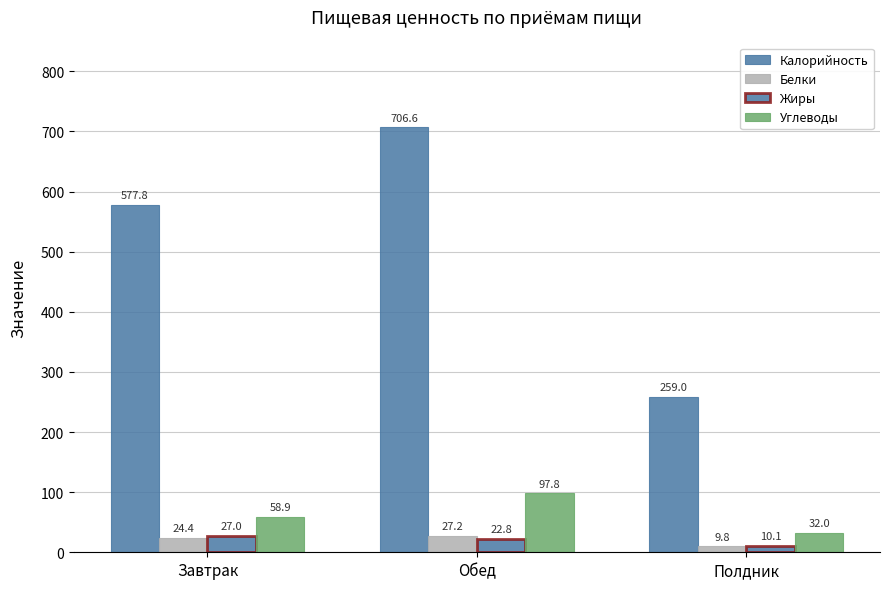

What is the spread (max minus min) of values at Обед?

683.8